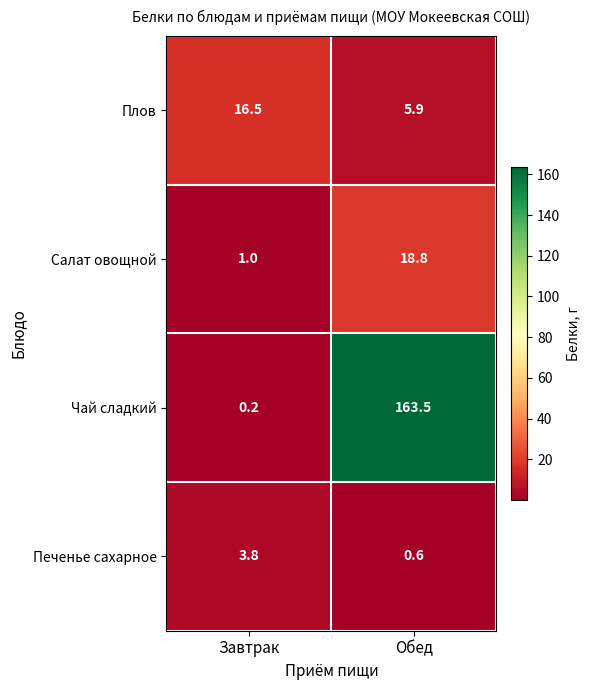

What is the lowest value of the Печенье сахарное series?

0.6